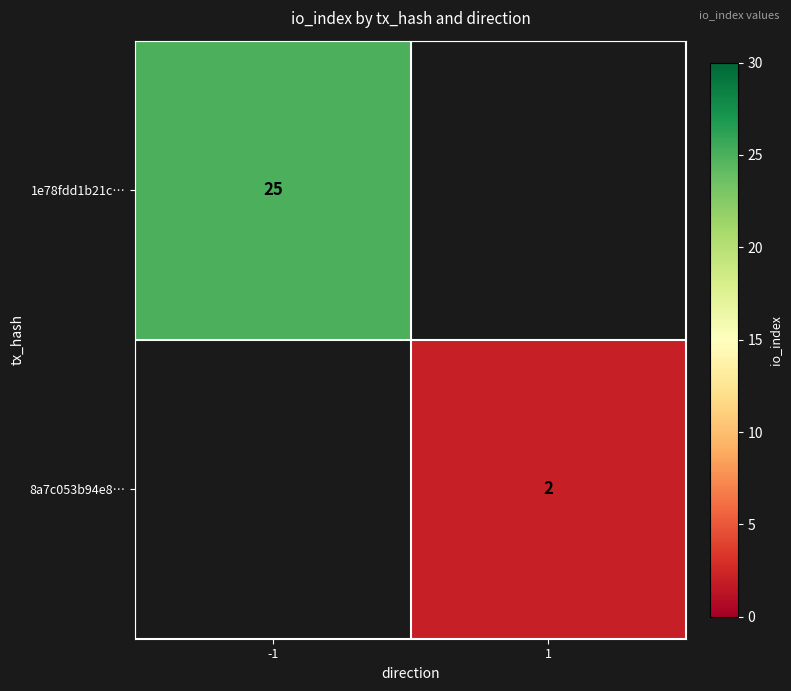

Is it true that 1e78fdd1b21c… equals 25 at -1?

True